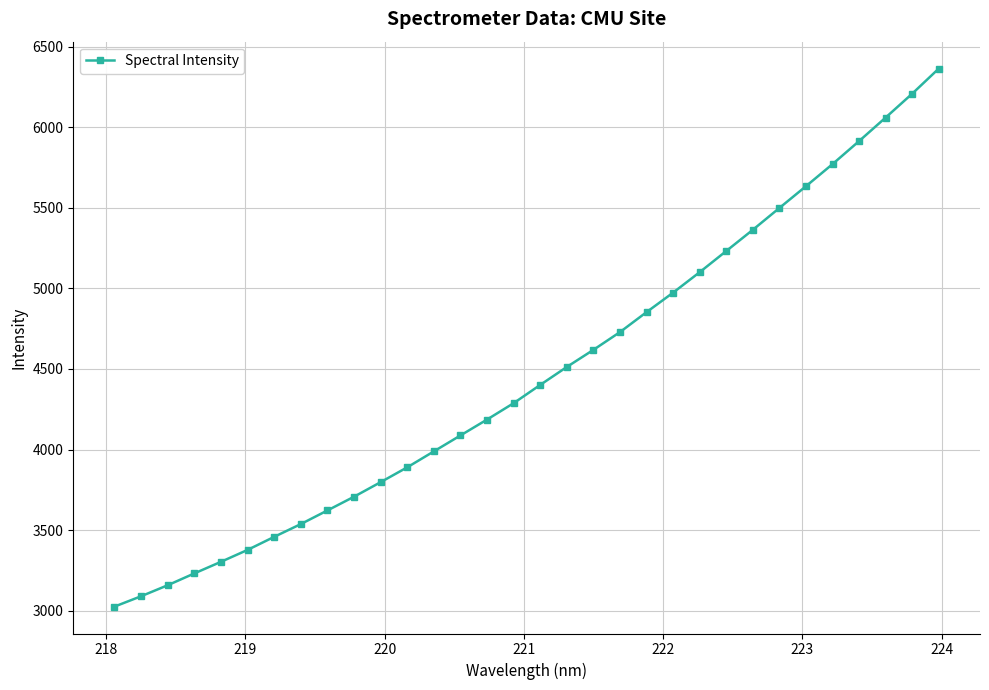

Count the number of values greater than 4400.

16